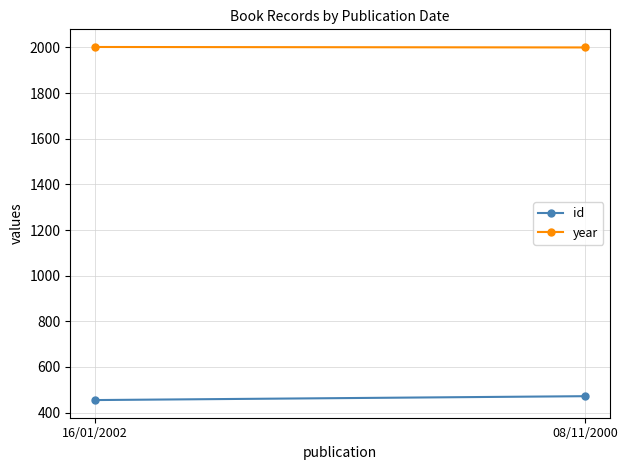

What is the sum of the year values at 08/11/2000 and 16/01/2002?

4002